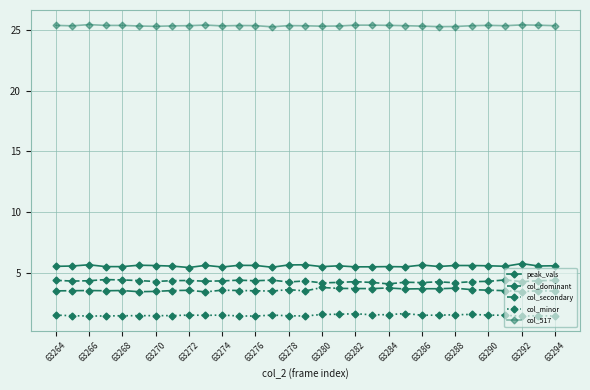

What is the sum of all col_517 values?

785.4